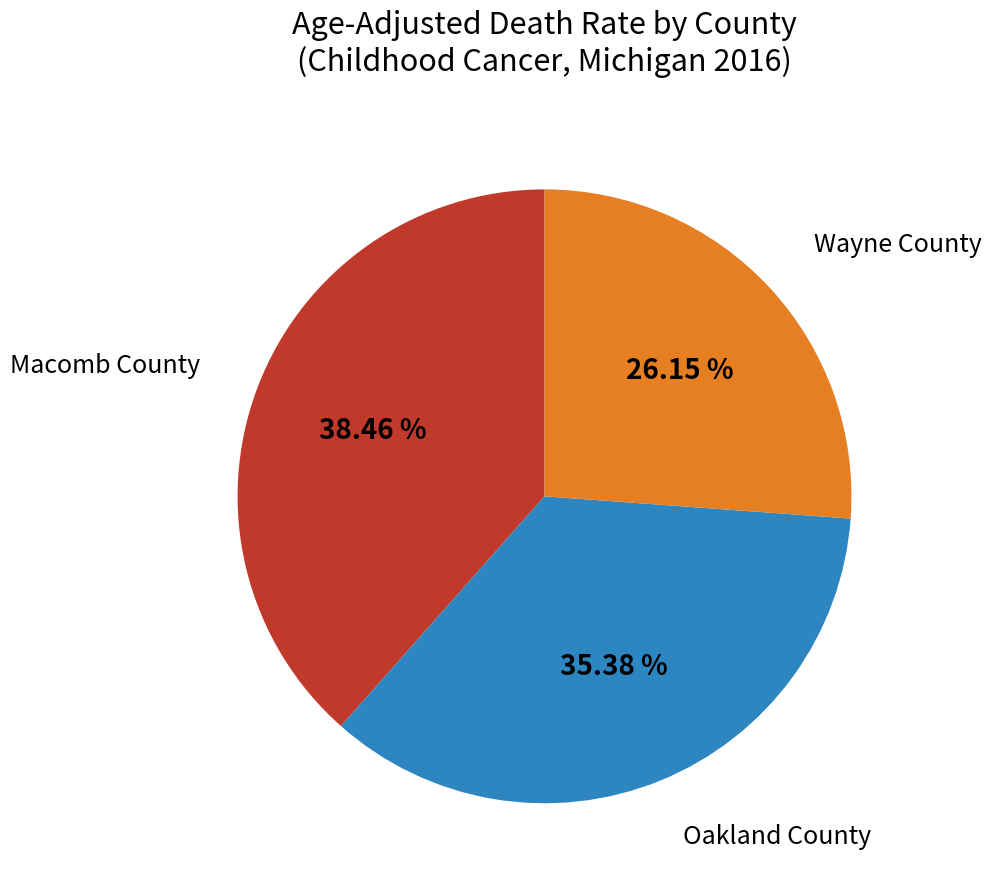

Do Oakland County and Macomb County together represent more than half of the pie?

Yes